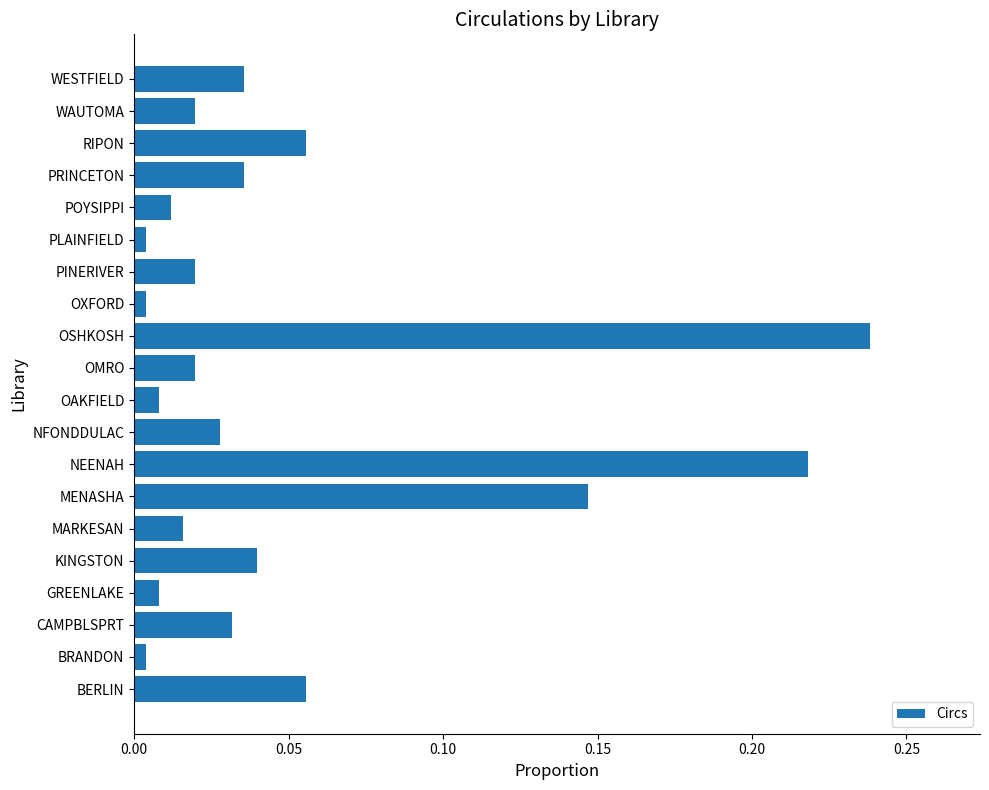

Which has a higher value, OAKFIELD or RIPON?

RIPON